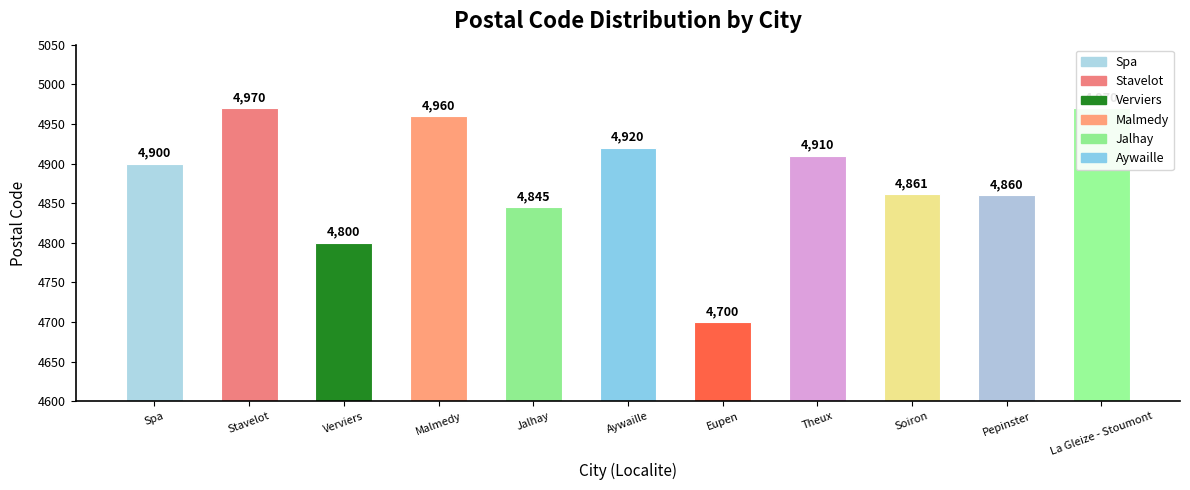

Does the chart contain stacked bars?

No